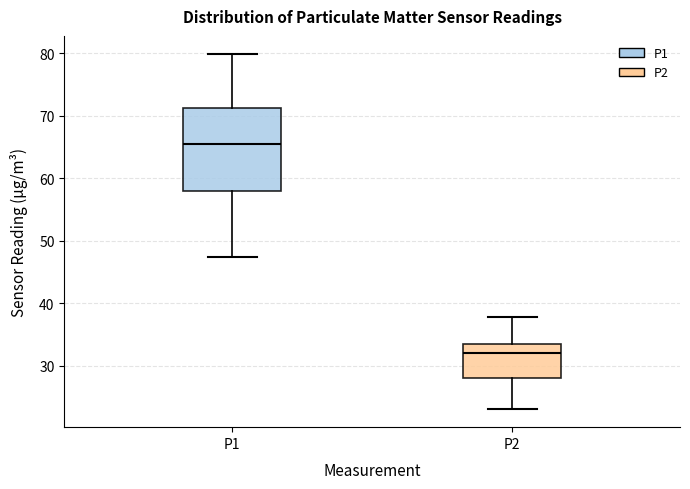

Which box's median line is the highest?

P1